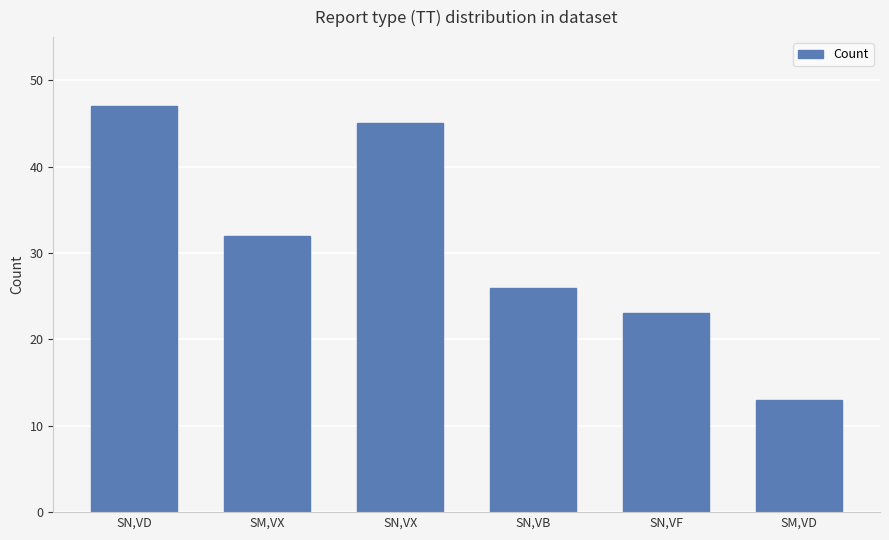

Reading left to right, what are all the values shown in this chart?

SN,VD=47	SM,VX=32	SN,VX=45	SN,VB=26	SN,VF=23	SM,VD=13